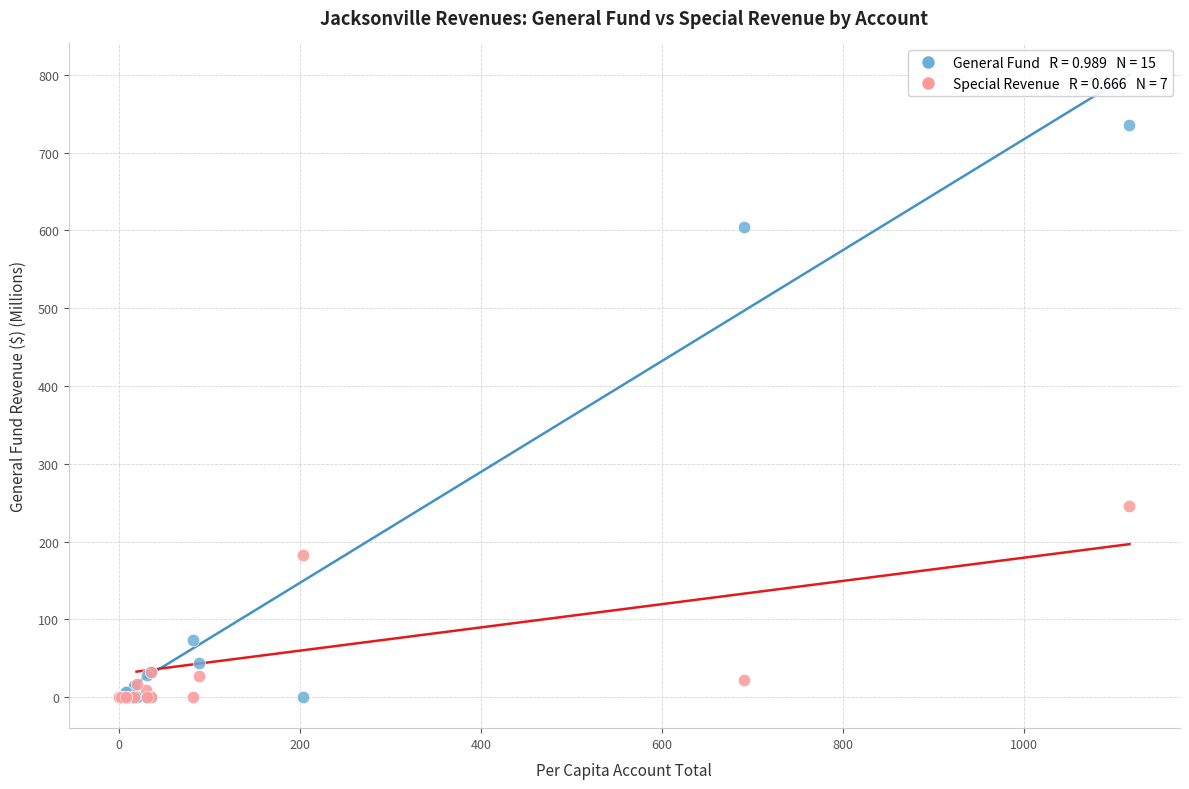

Across all series, what Y value is closest to 367?

245.1